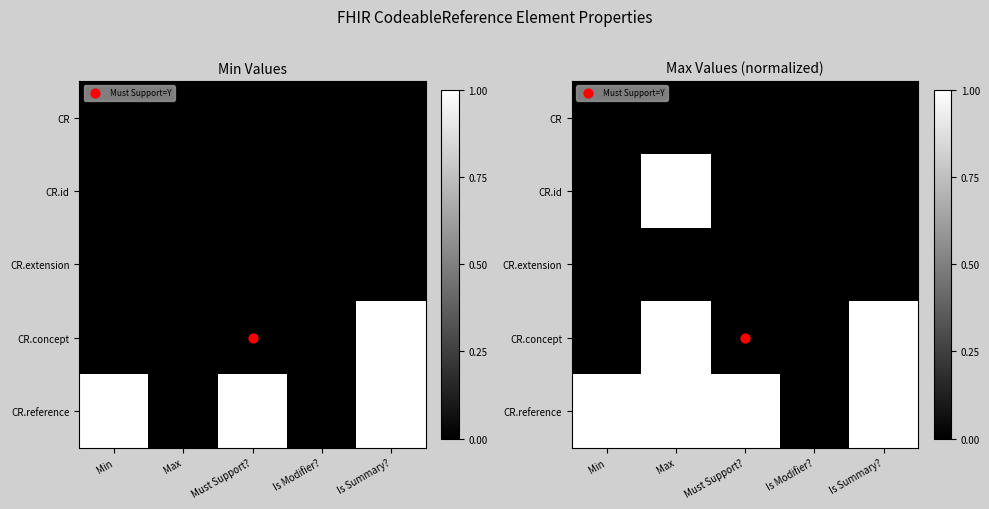

How many distinct data groups are displayed?

5